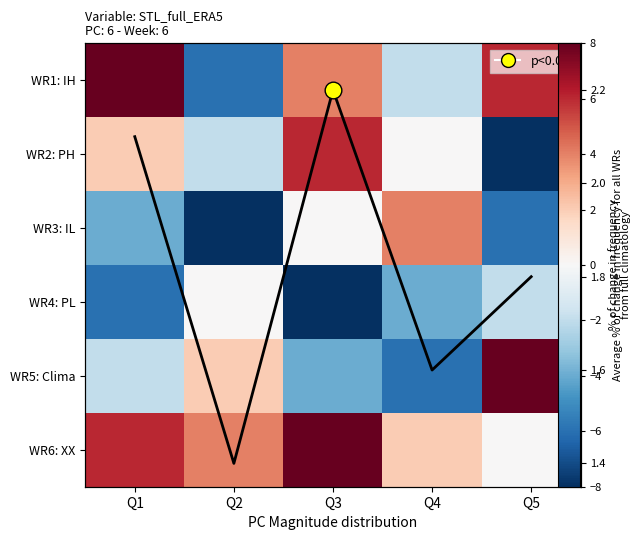

What is the difference between the highest and lowest values at Q1?

14.0